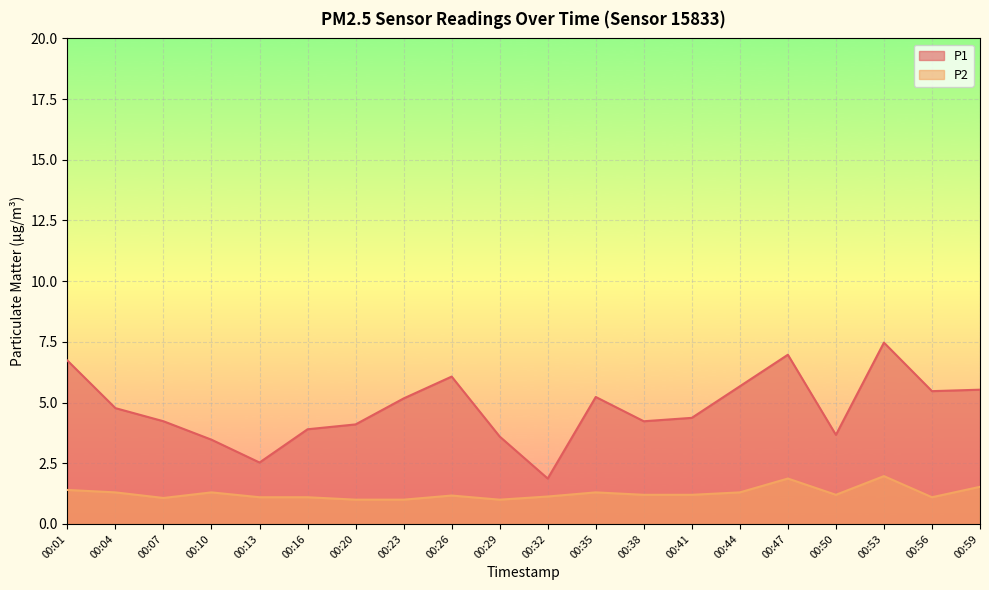

True or false: P2 and P1 cross at least once.

False